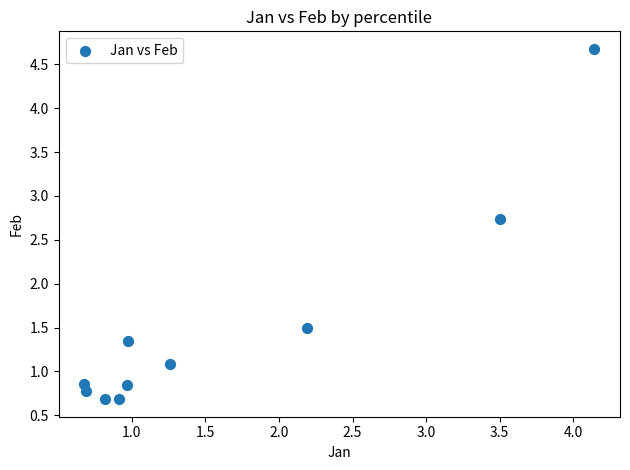

What Y value in the scatter plot is closest to 2?

1.5